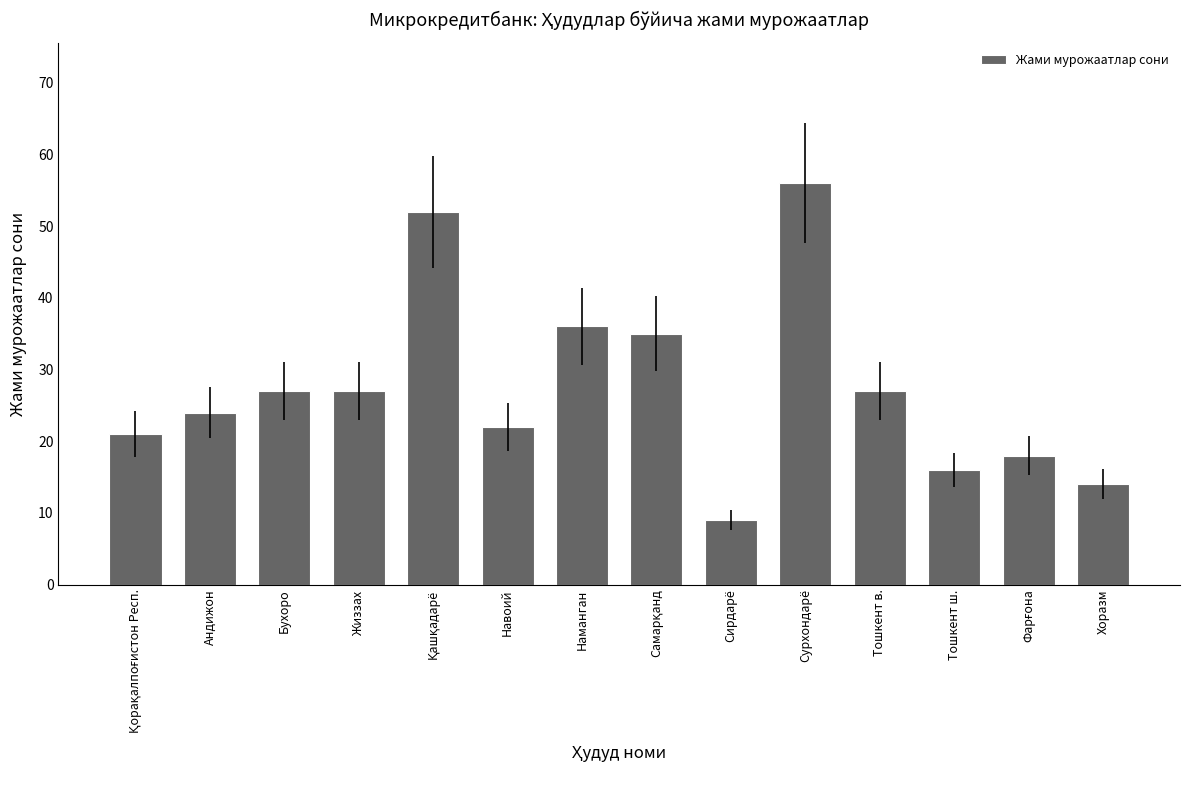

What is the difference between the maximum and minimum values?

47